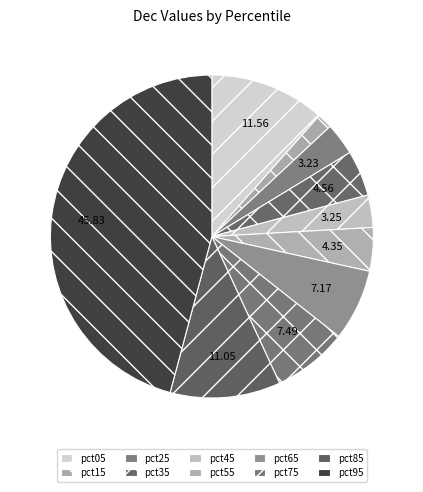

To the nearest percent, what is the average slice percentage?

10%